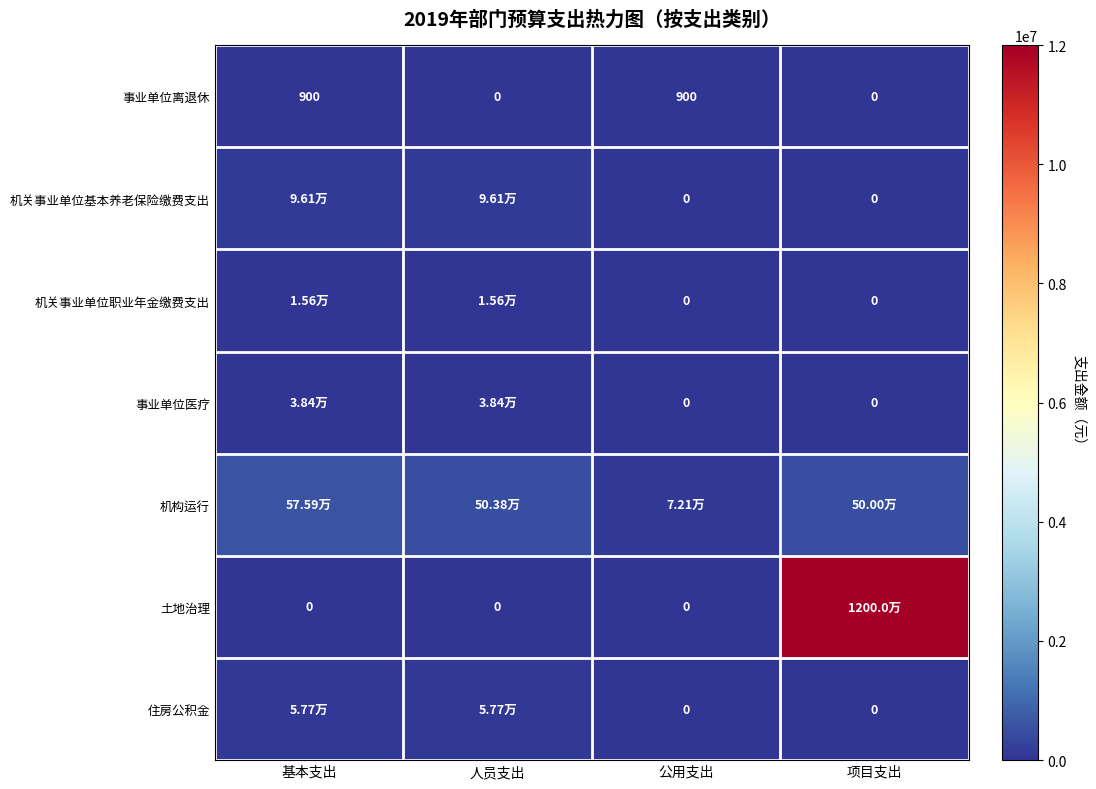

Between 基本支出 and 人员支出, which series saw the biggest shift?

机构运行